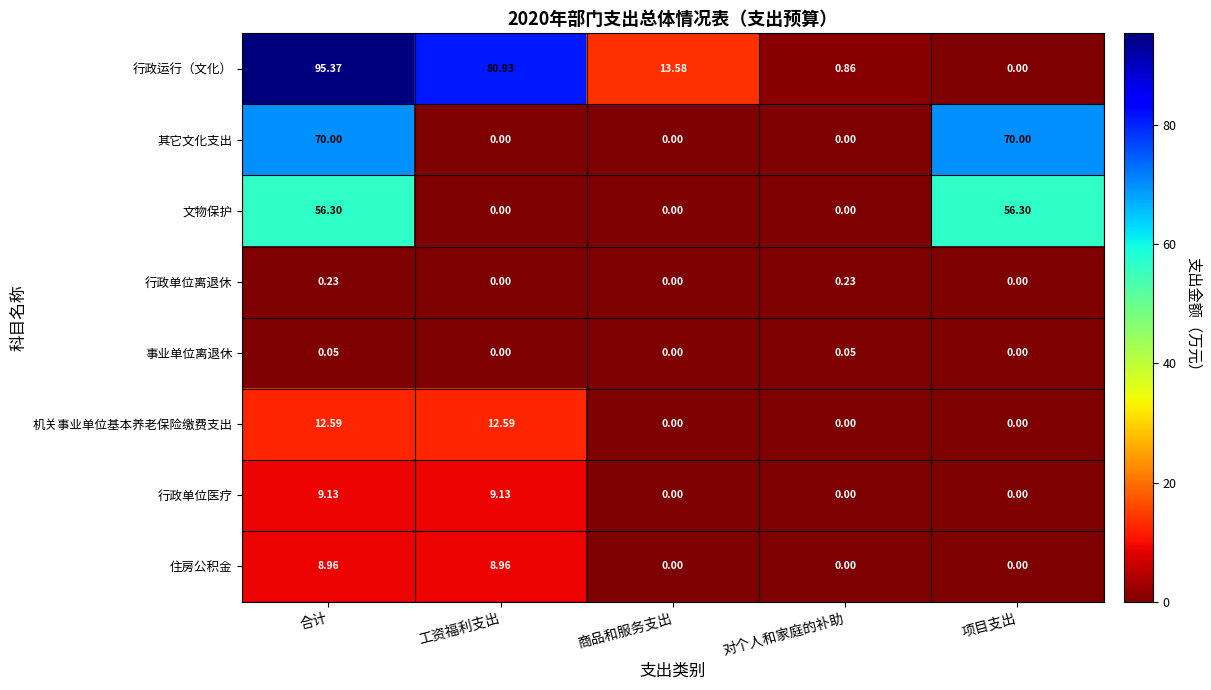

Between 合计 and 商品和服务支出, which series saw the biggest shift?

行政运行（文化）